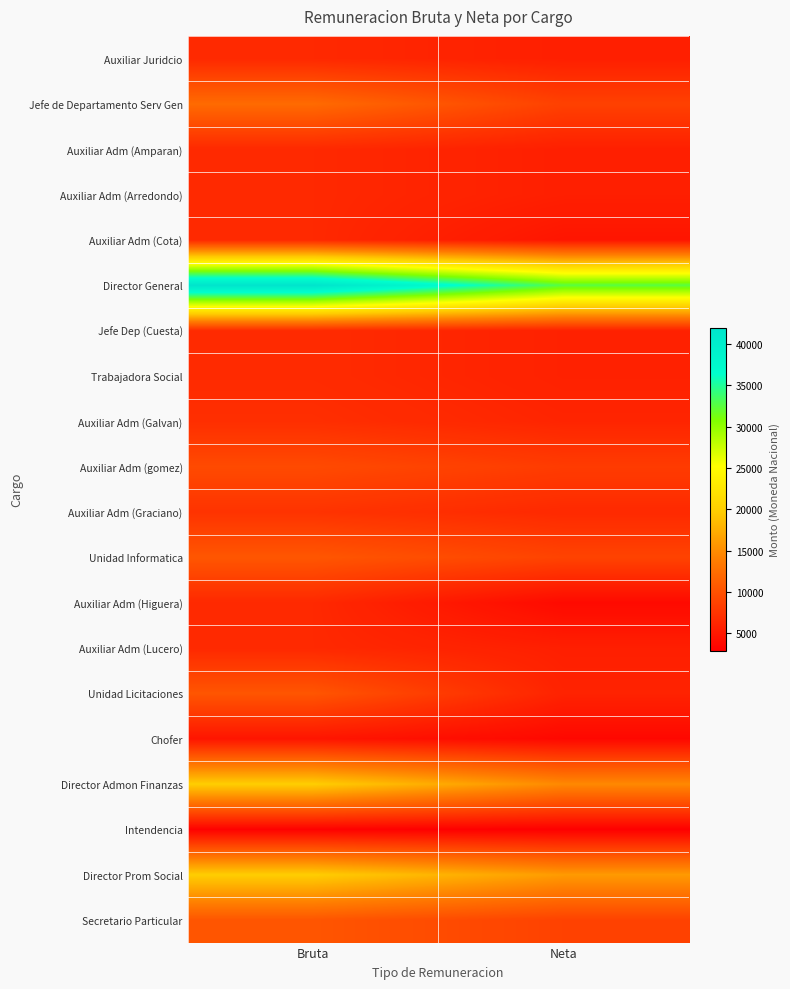

How many data points does each series have?

2